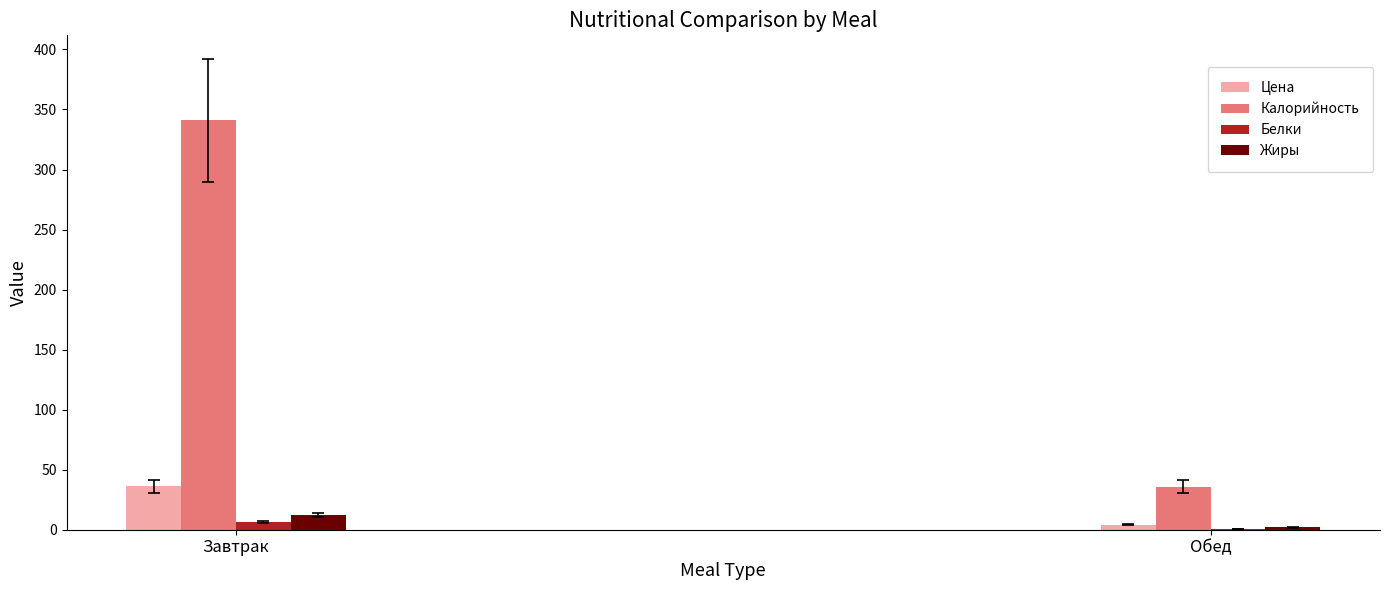

The value of Белки at Обед is 0.8. True or false?

True